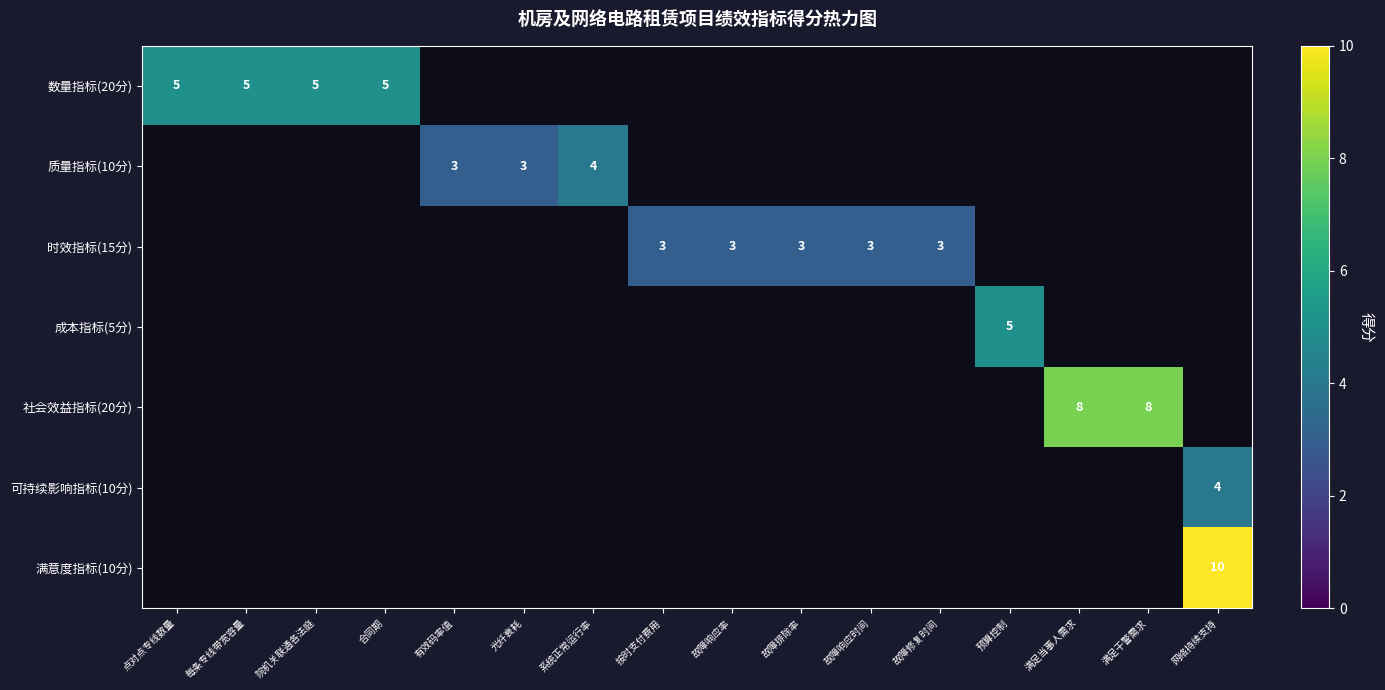

Is it true that 数量指标(20分) equals 5 at 点对点专线数量?

True